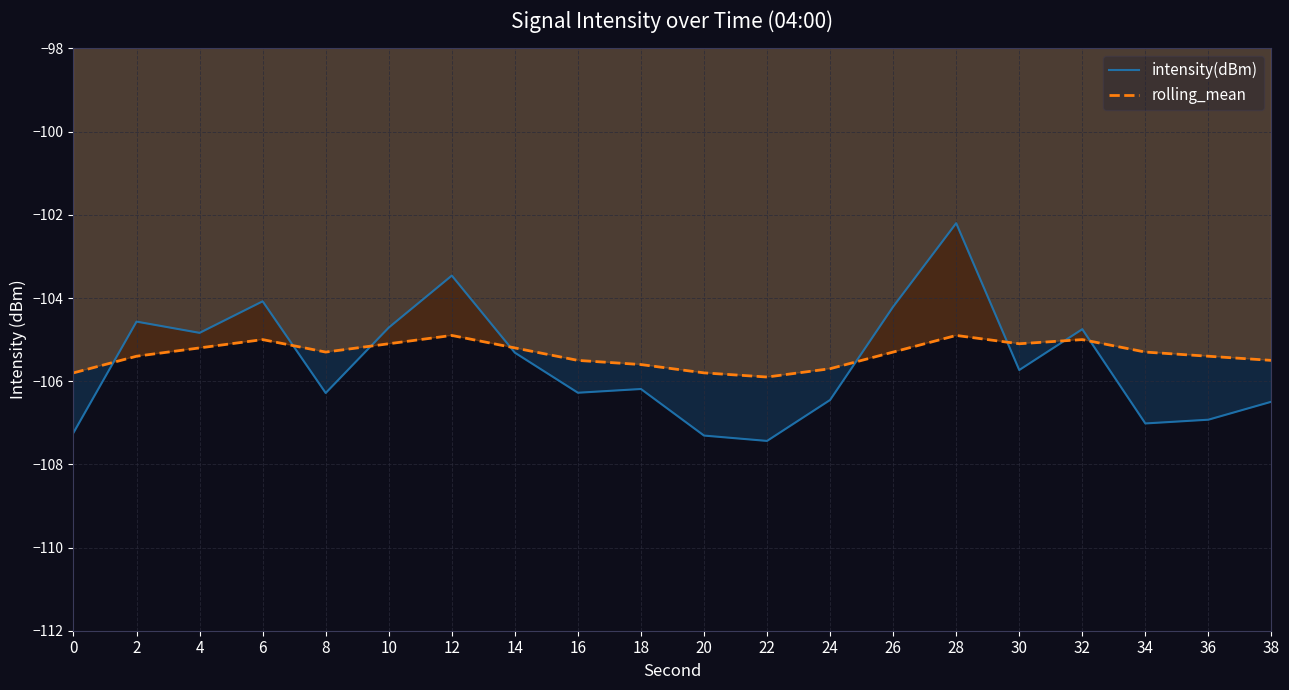

What is the difference between the rolling_mean values at 36 and 30?

0.3